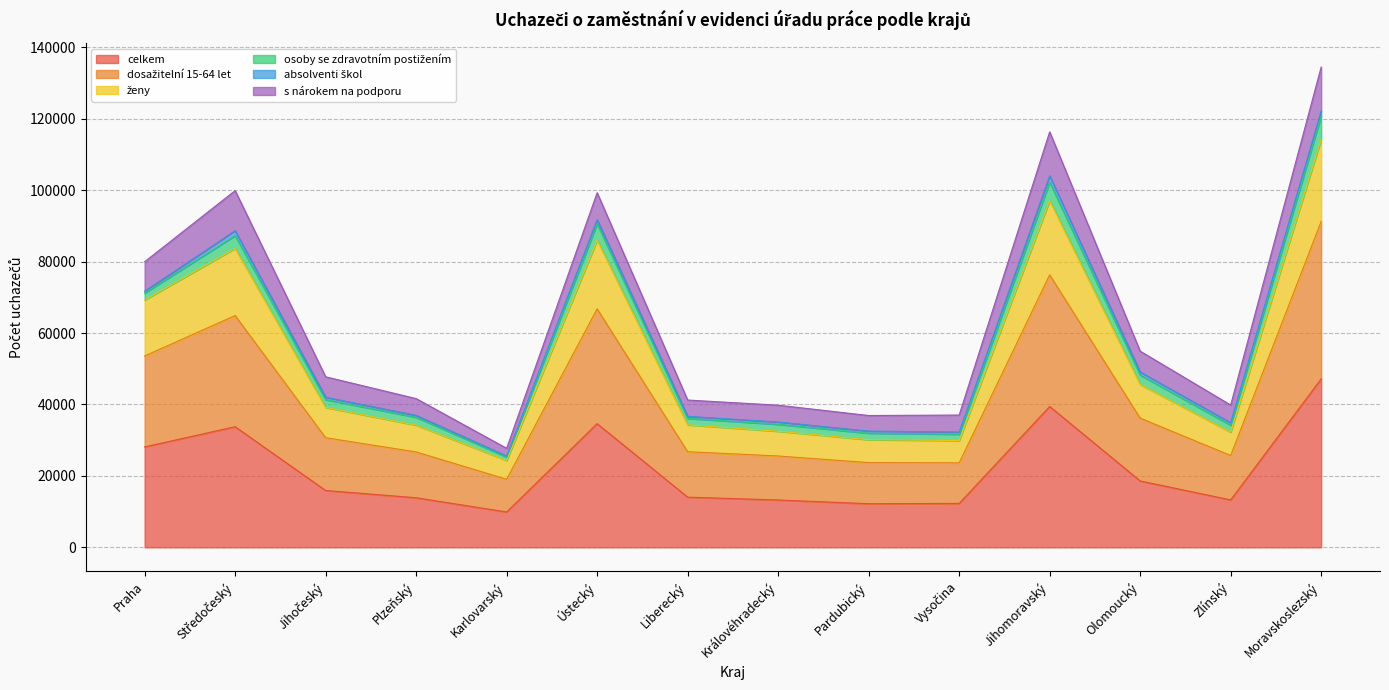

True or false: celkem has a value of 18325 at Liberecký.

False